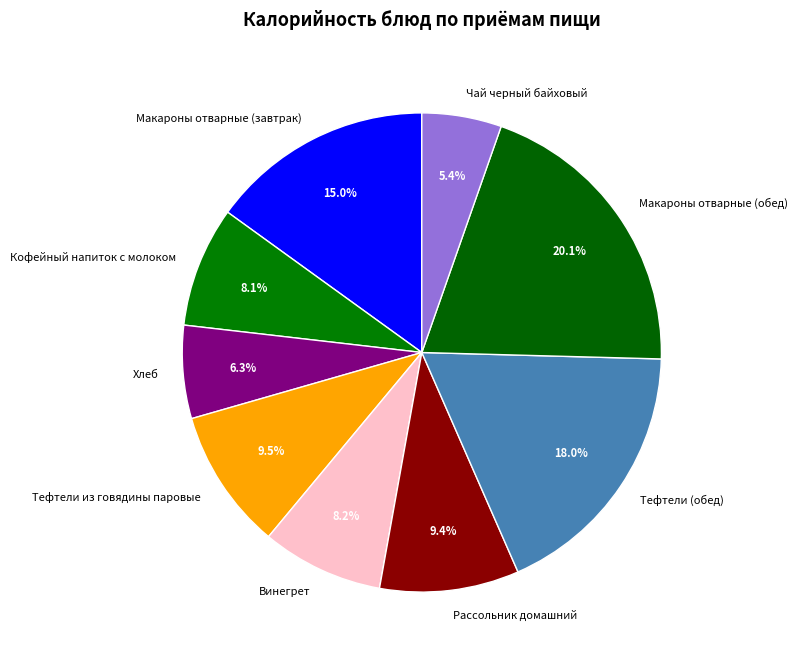

Is there a majority slice in this chart?

No